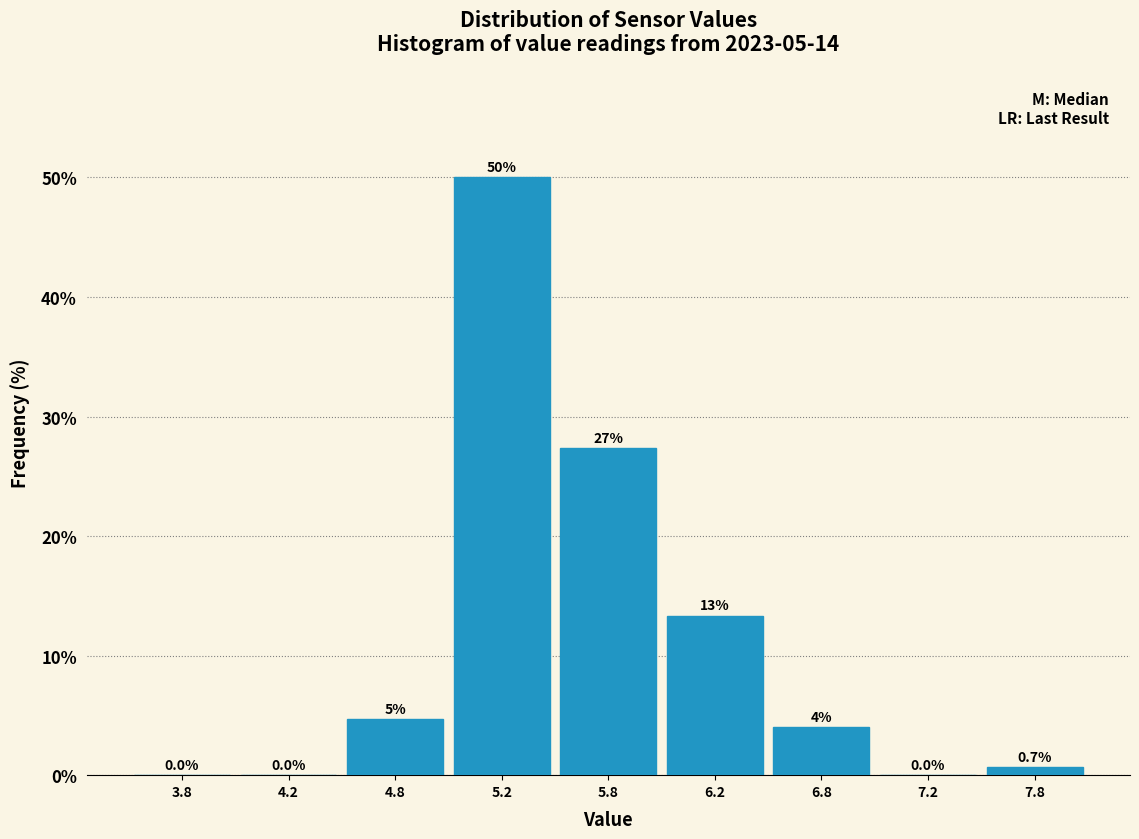

The value at 6.2 is 13.3. True or false?

True